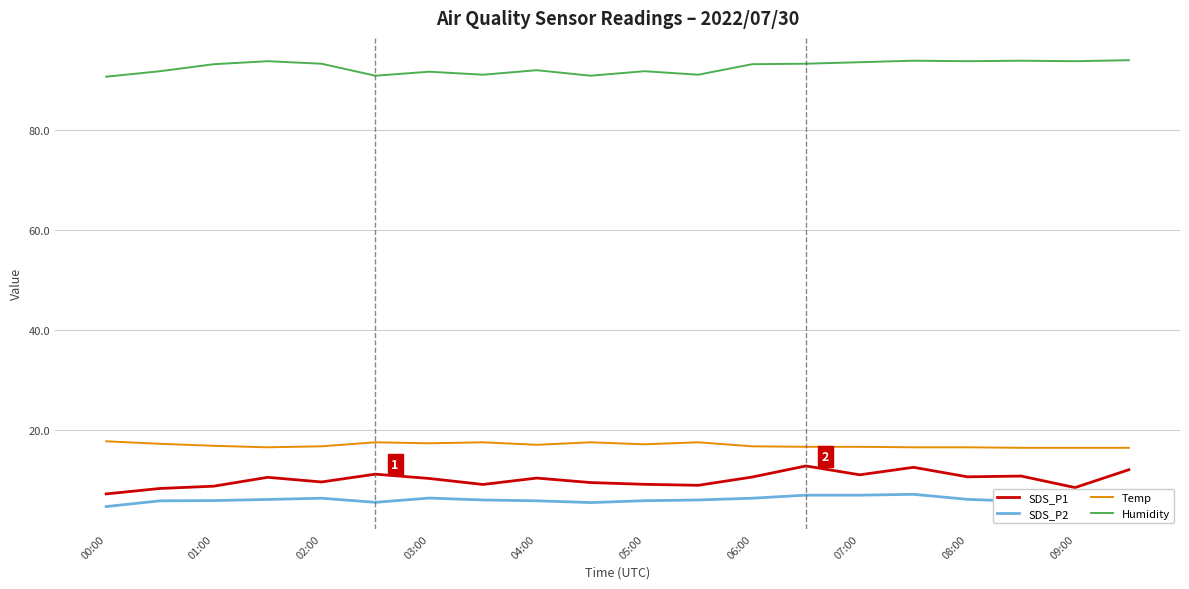

True or false: Humidity and Temp intersect in this chart.

False